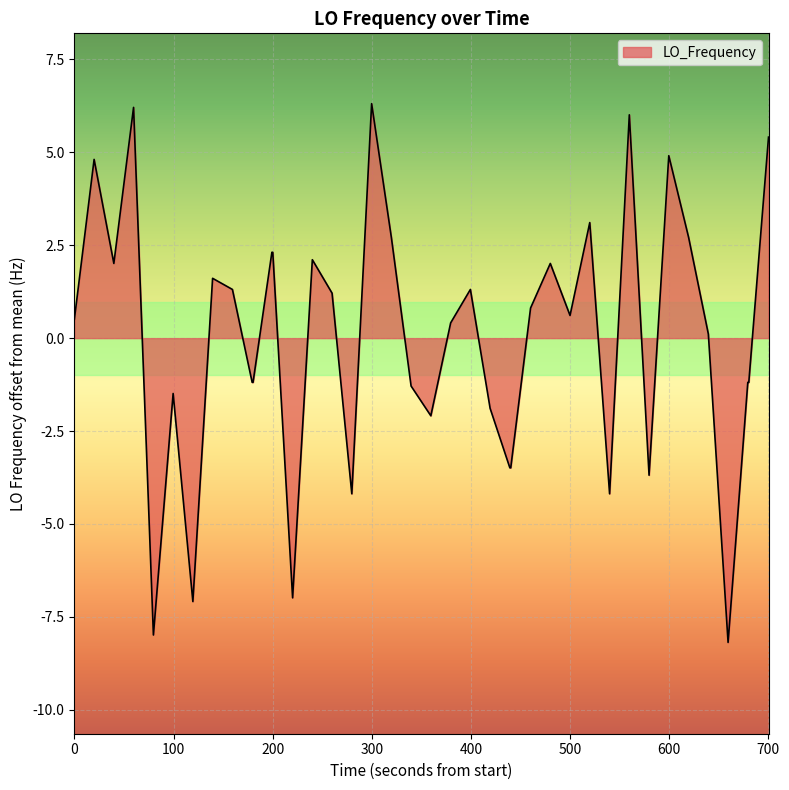

Does the chart have visible grid lines?

Yes